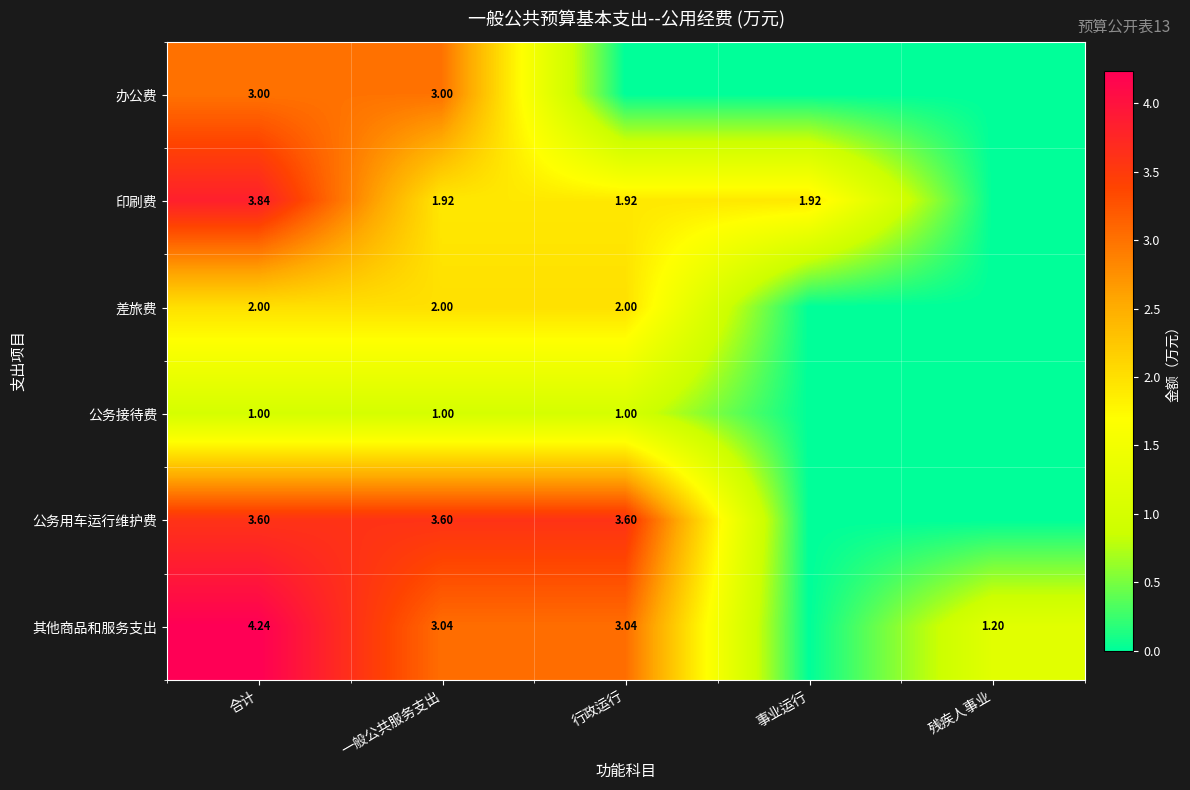

Which label corresponds to the largest value in the chart?

合计